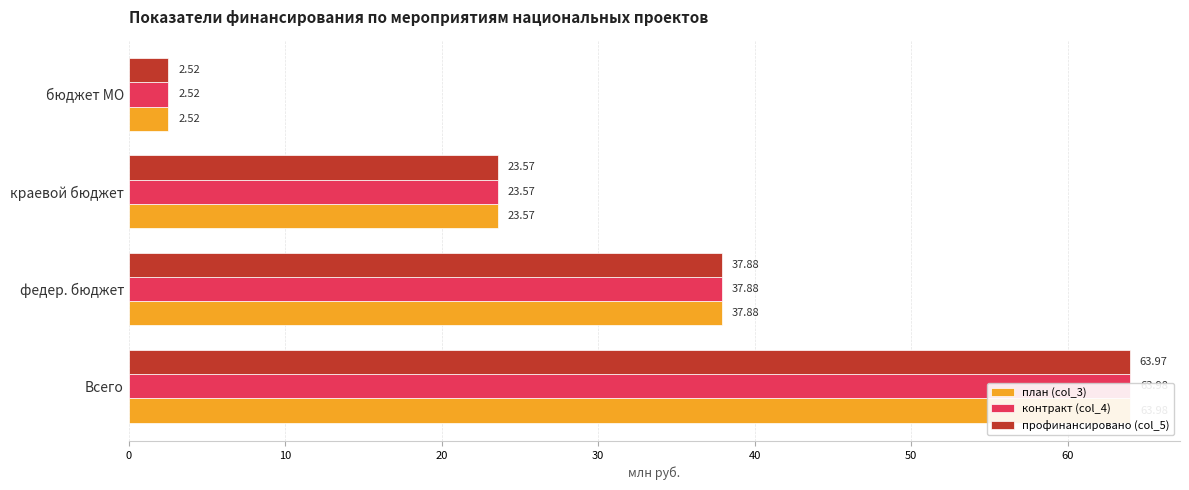

List the series in order of their peak value, lowest first.

профинансировано (col_5), контракт (col_4), план (col_3)